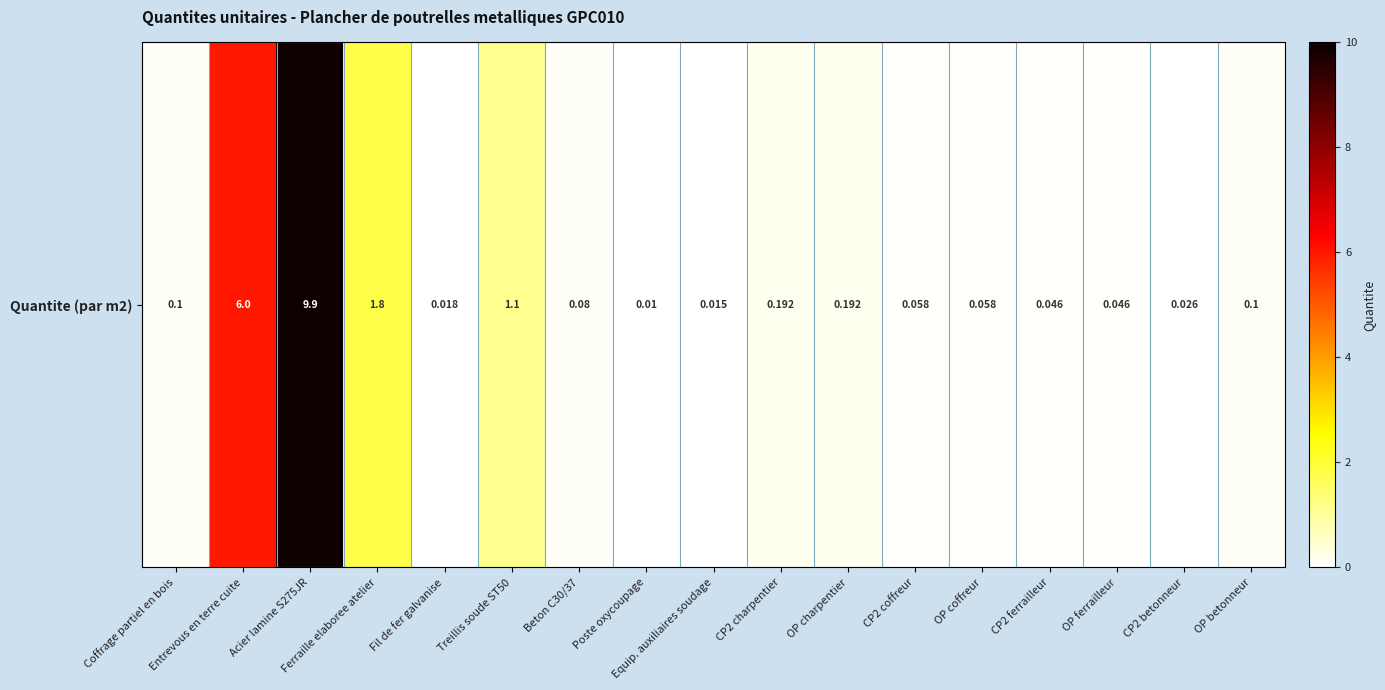

The chart shows a value of 0.0 at Equip. auxiliaires soudage. True or false?

False